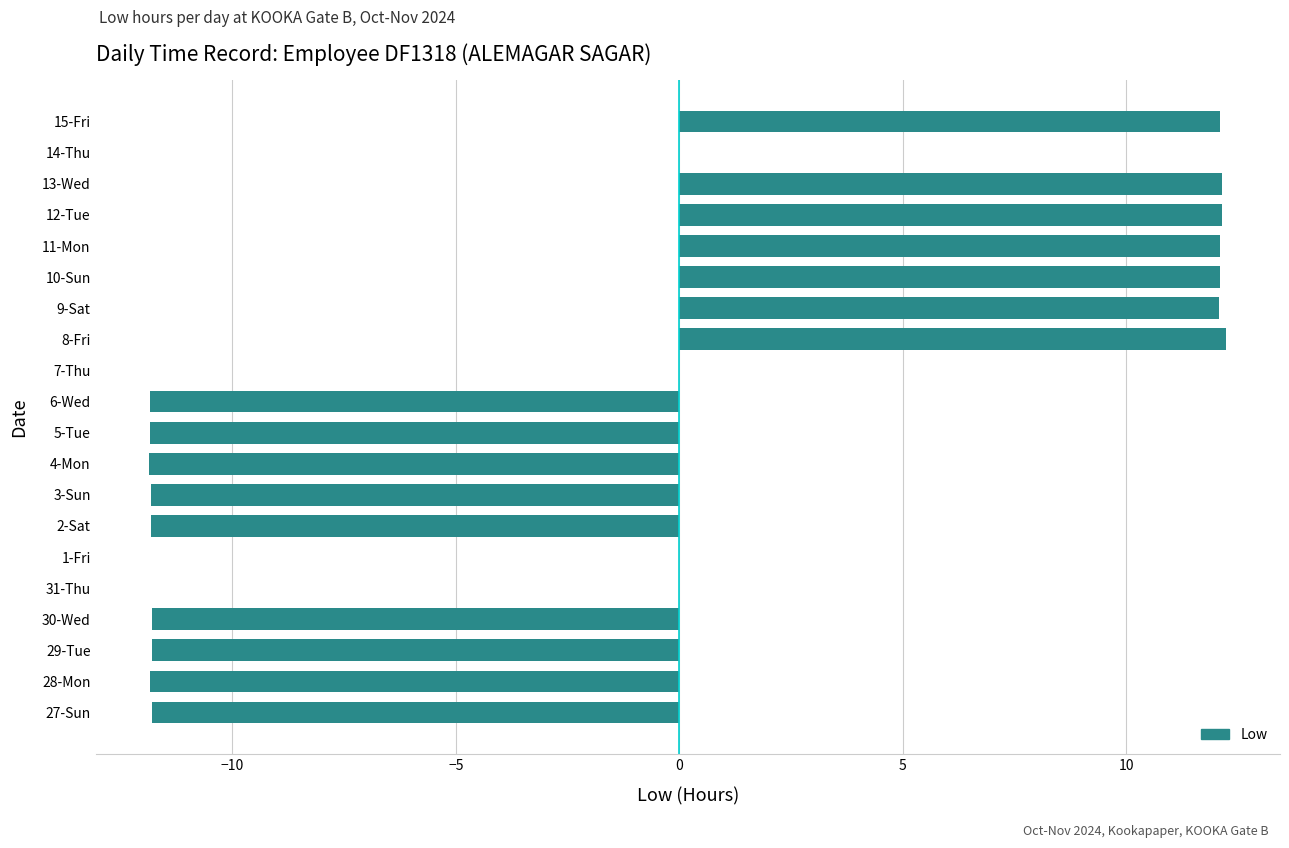

What is the sum of the values at 4-Mon and 28-Mon?

-23.7